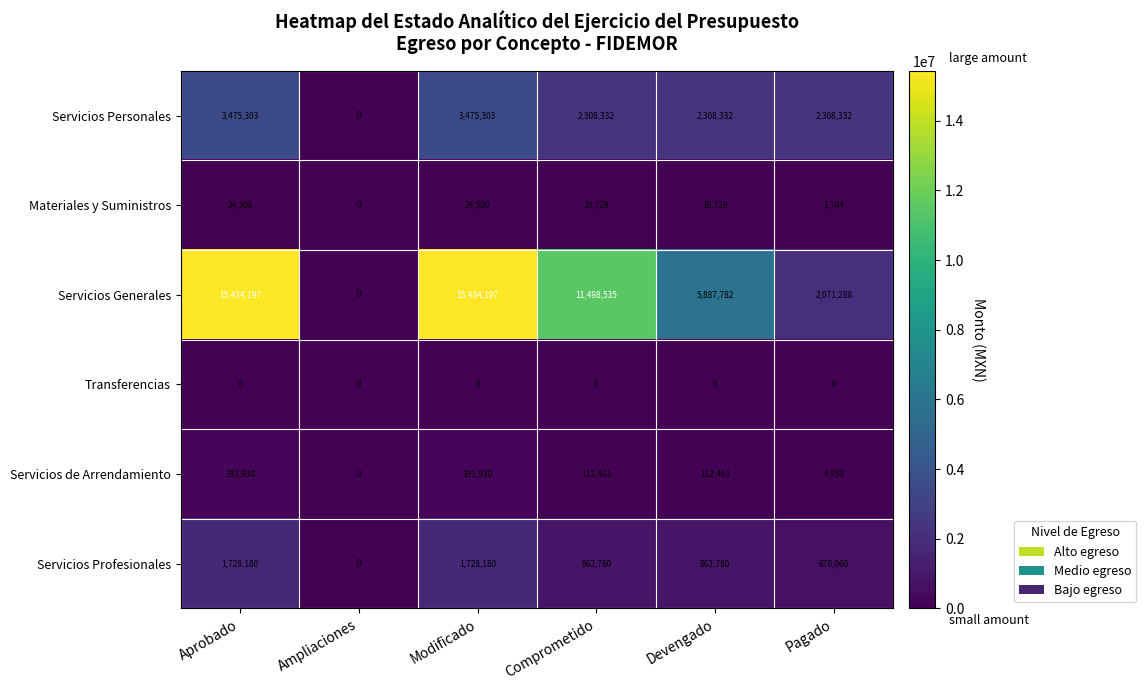

The value of Materiales y Suministros at Ampliaciones is 0. True or false?

True